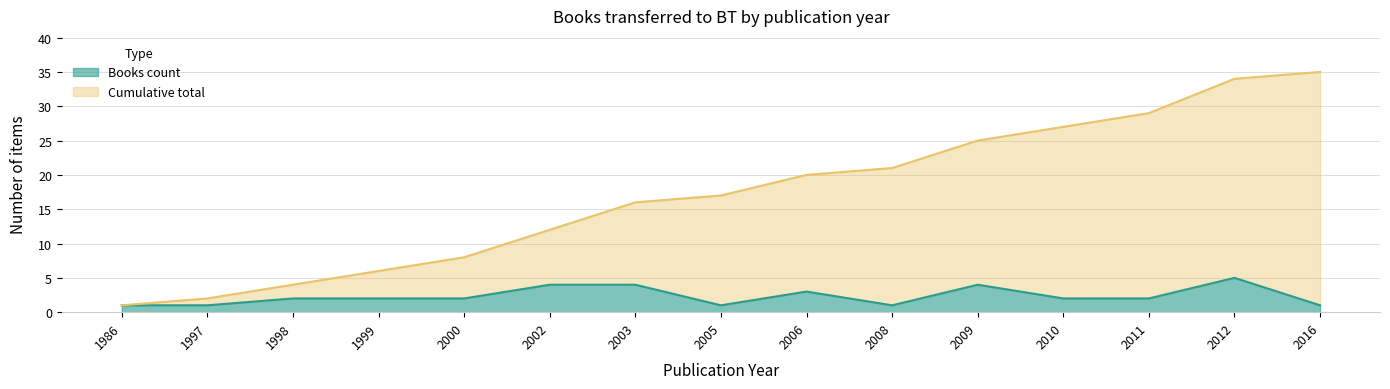

At 2012, list the series in order from smallest to largest.

Books count, Cumulative total